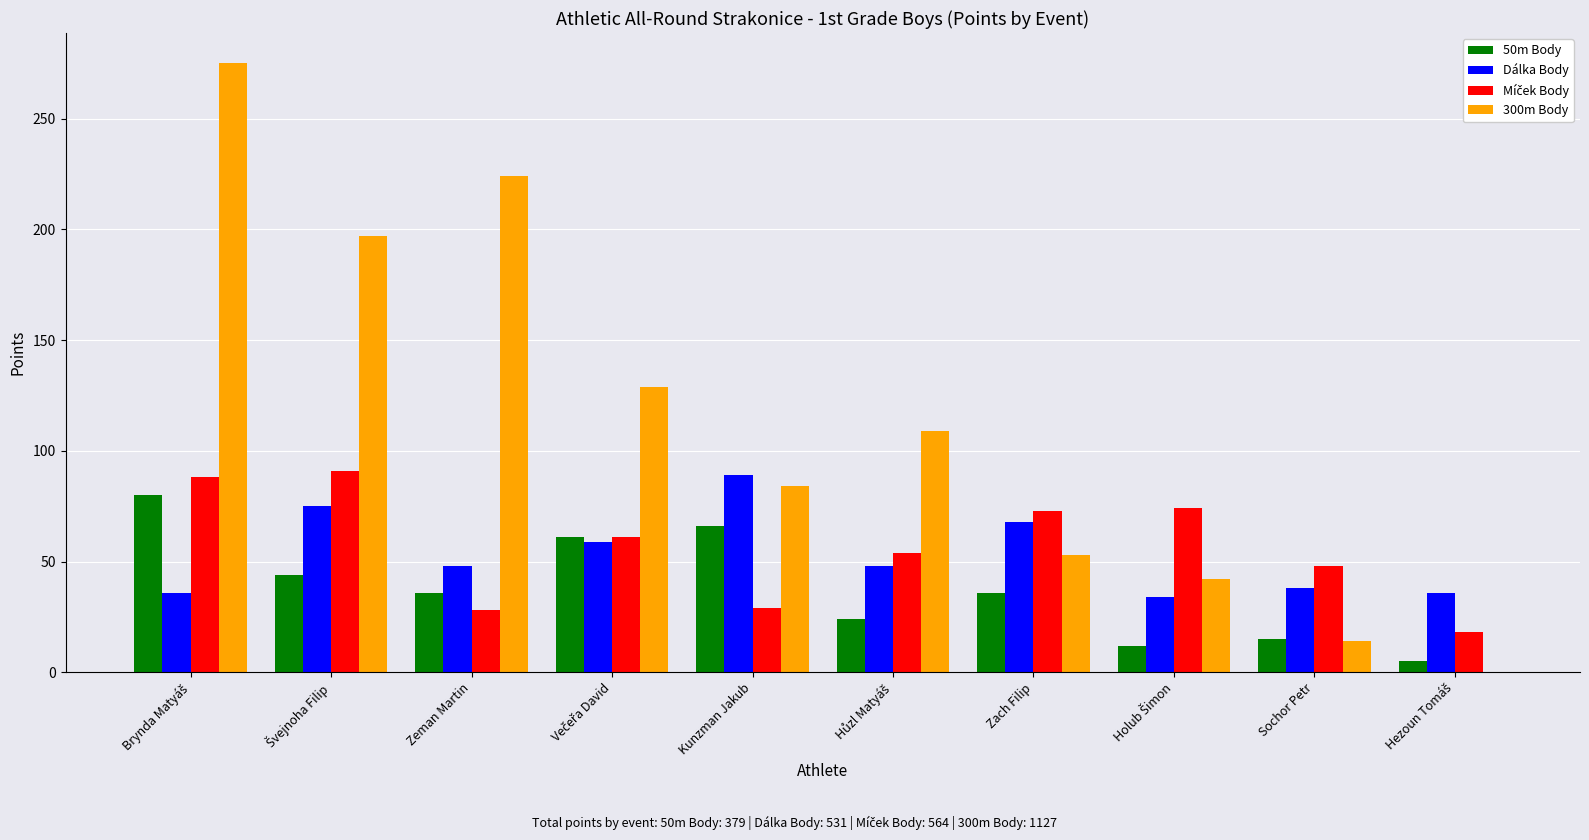

Which series has the largest total across all categories?

300m Body